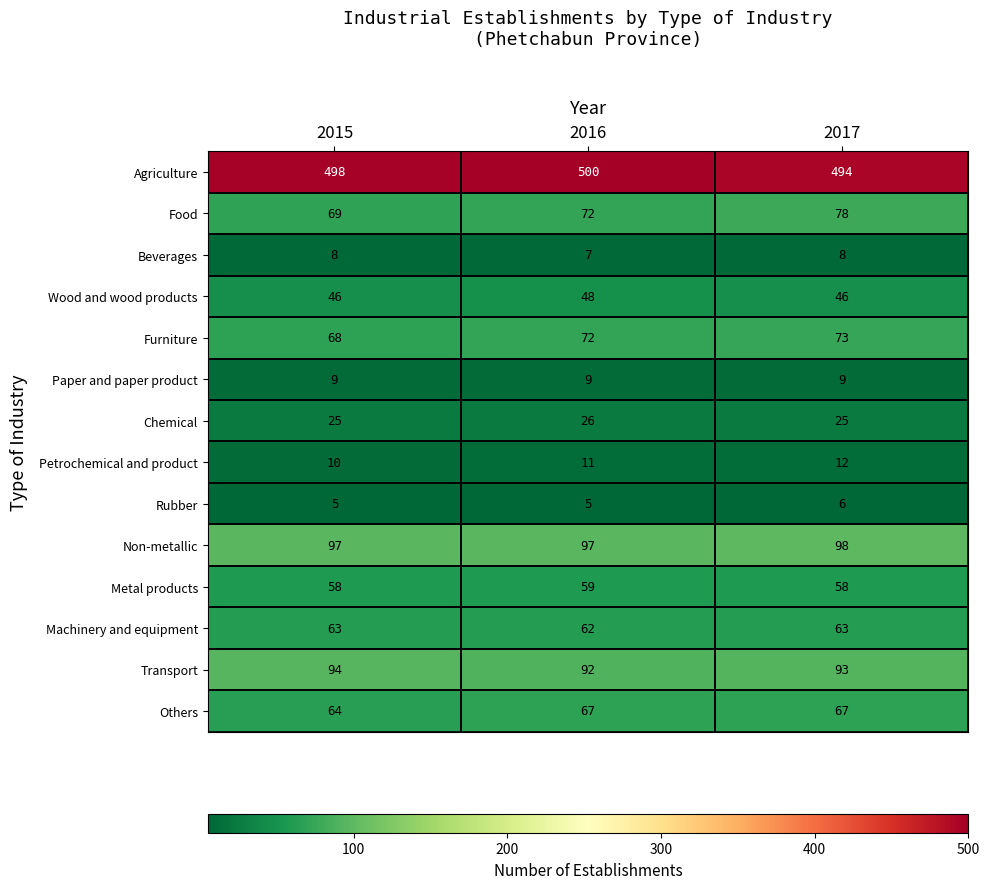

Which series has the largest total across all categories?

Agriculture